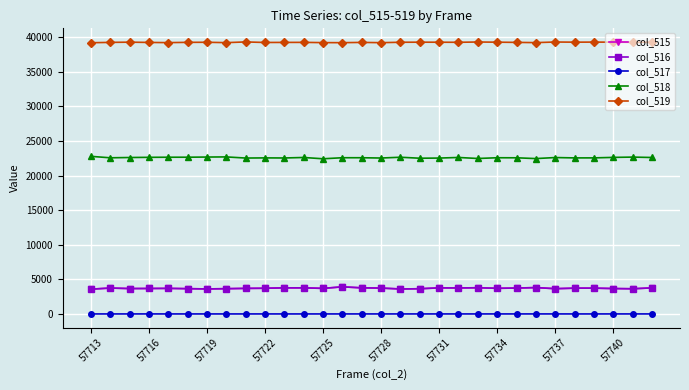

What is the greatest value displayed?

39299